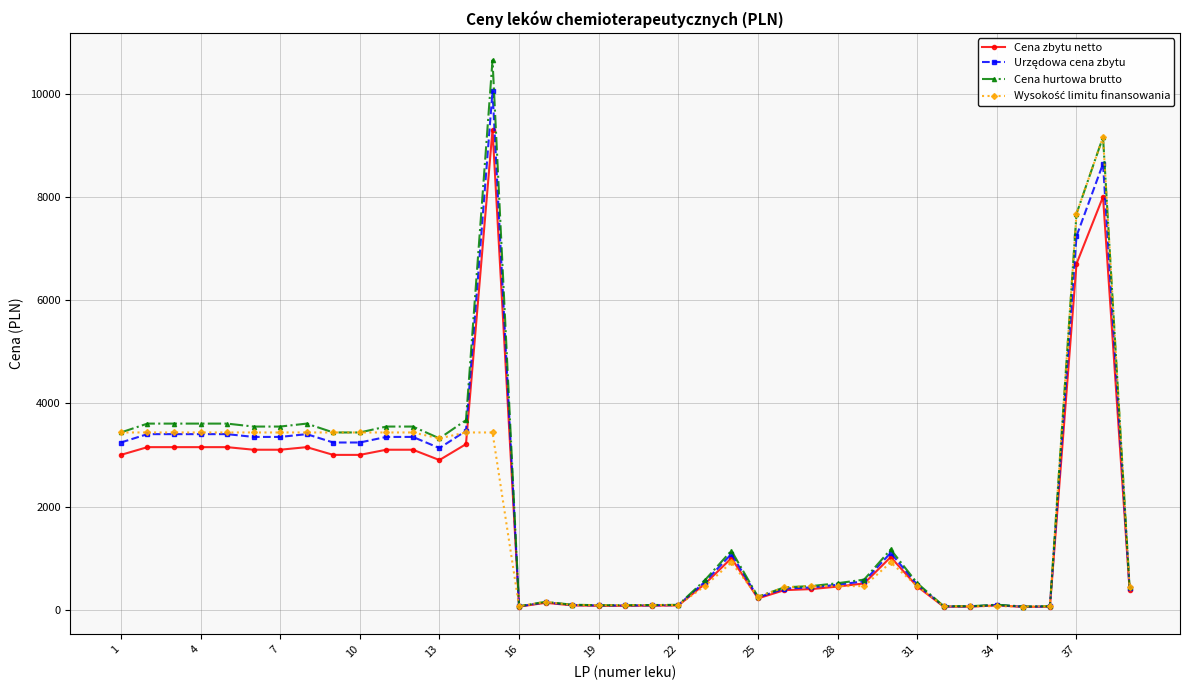

At how many categories does at least one series exceed 4549?

3